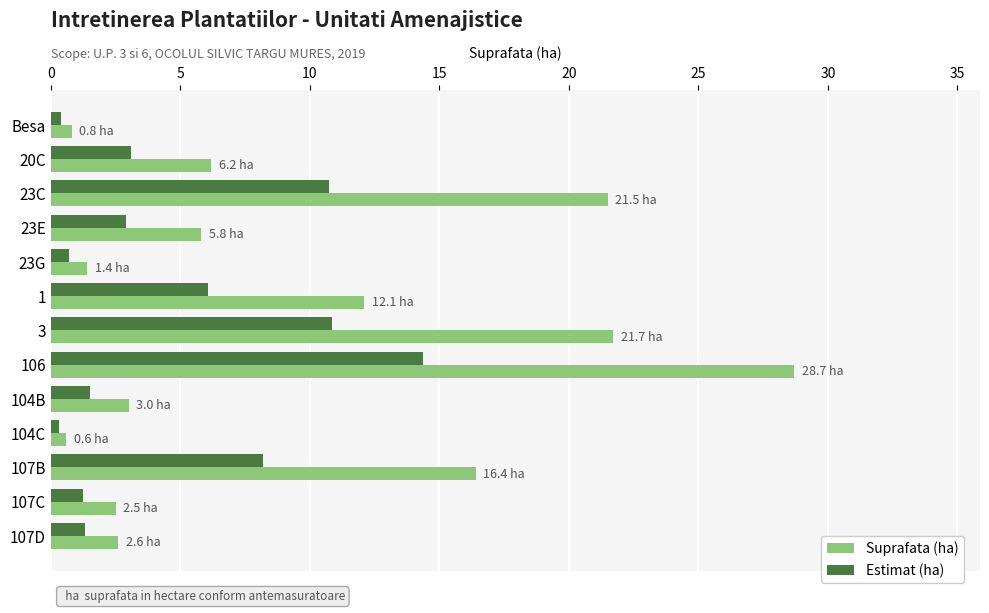

Which series has the largest total across all categories?

Suprafata (ha)